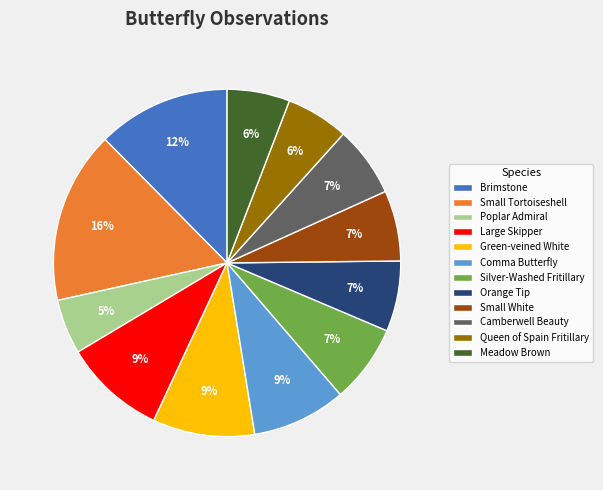

To the nearest percent, what is the difference between the largest and smallest slice percentages?

11%